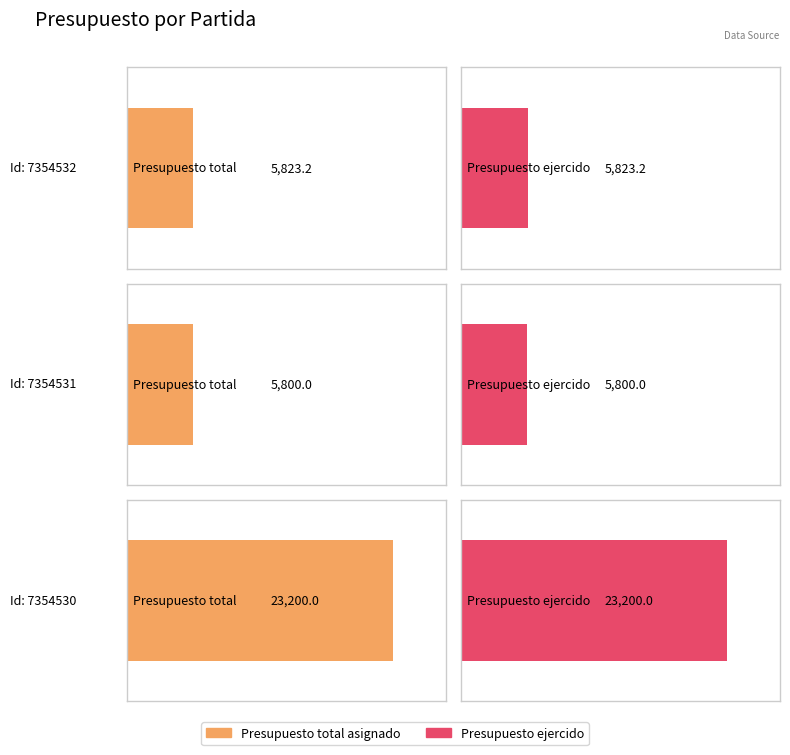

What is the value of the Presupuesto ejercido bar at the 1st from the left?

5823.2